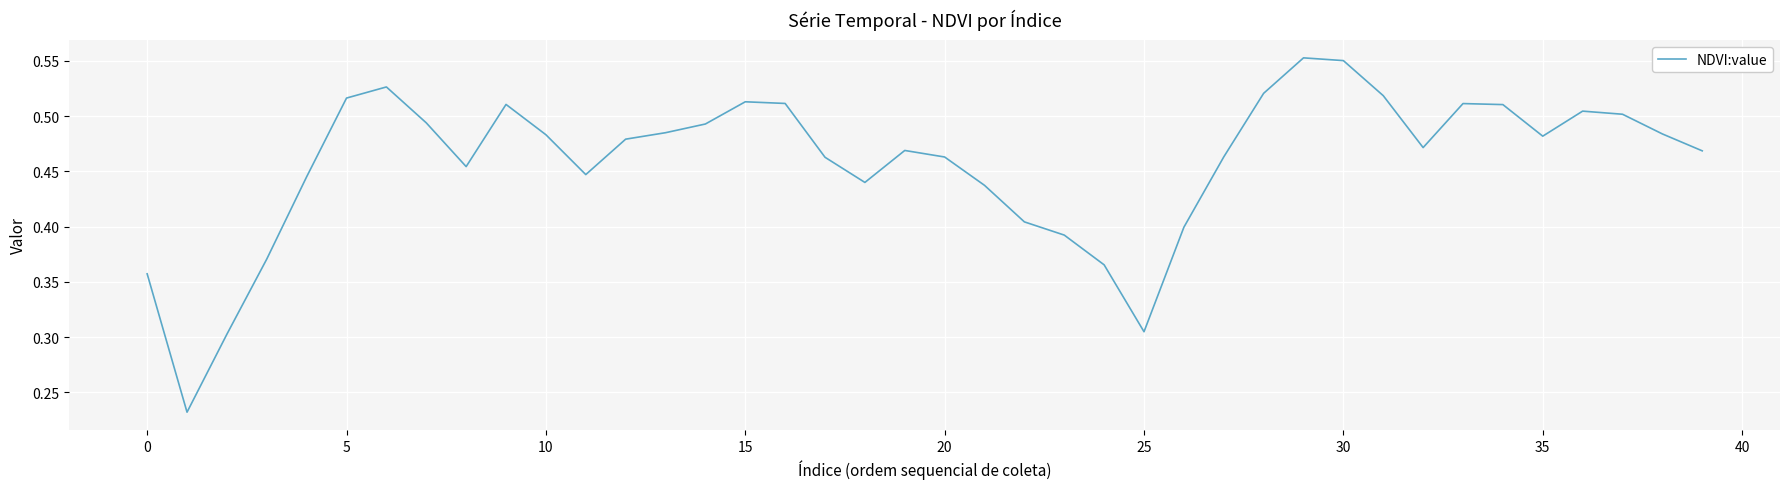

How many values are between 0 and 1?

40